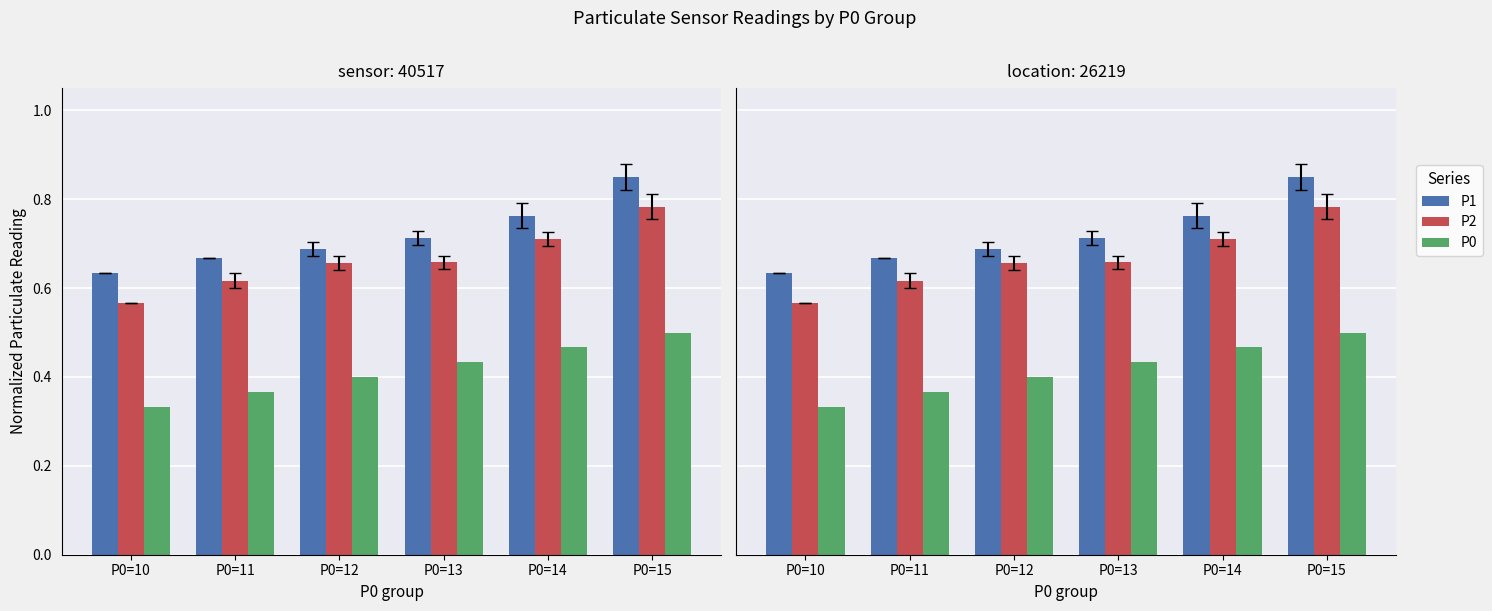

Which label corresponds to the largest value in the chart?

P0=15